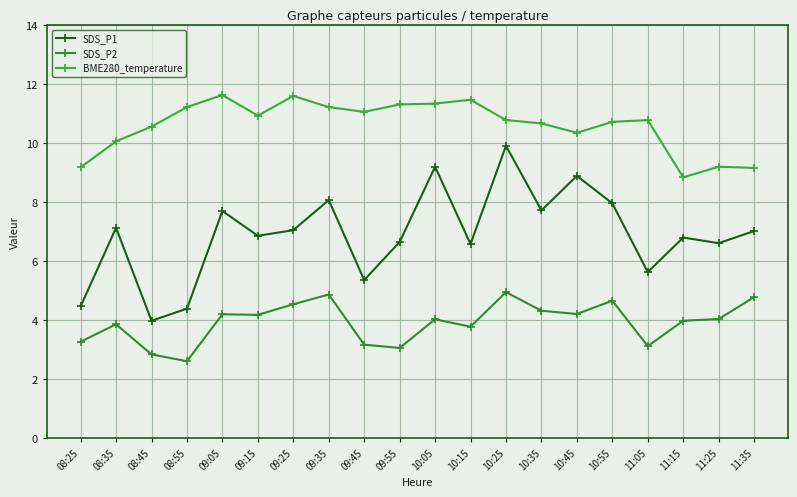

Which series has the largest range (max minus min)?

SDS_P1